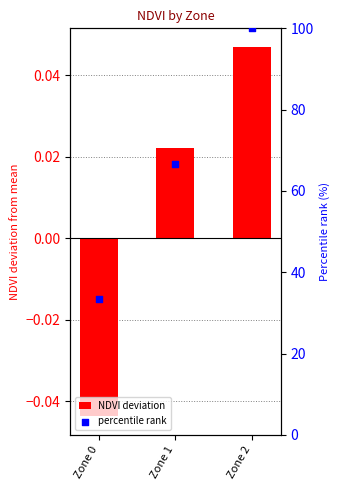

What are all the series names shown in the legend?

NDVI deviation, percentile rank